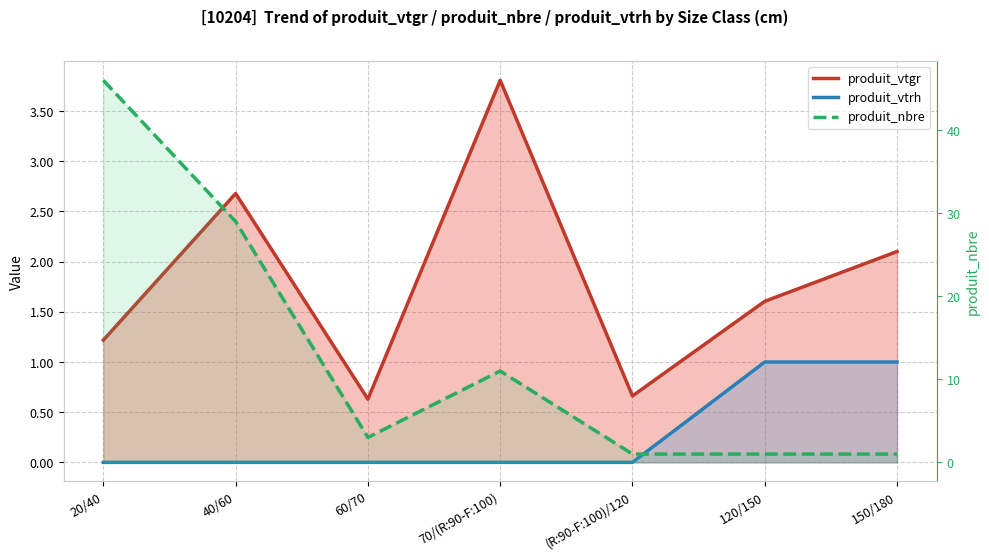

True or false: produit_nbre and produit_vtrh intersect in this chart.

False